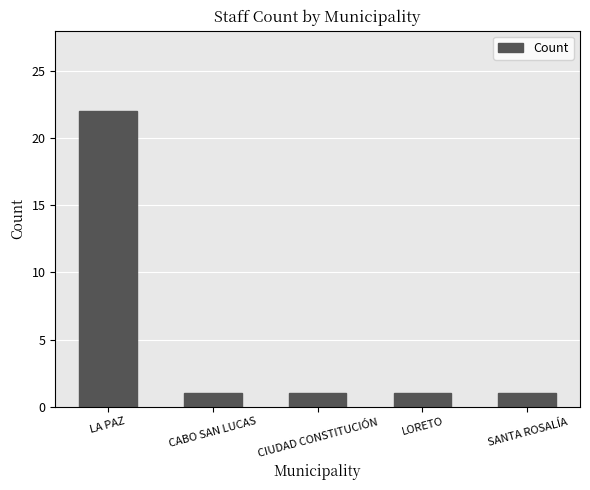

The chart shows a value of 1 at CABO SAN LUCAS. True or false?

True